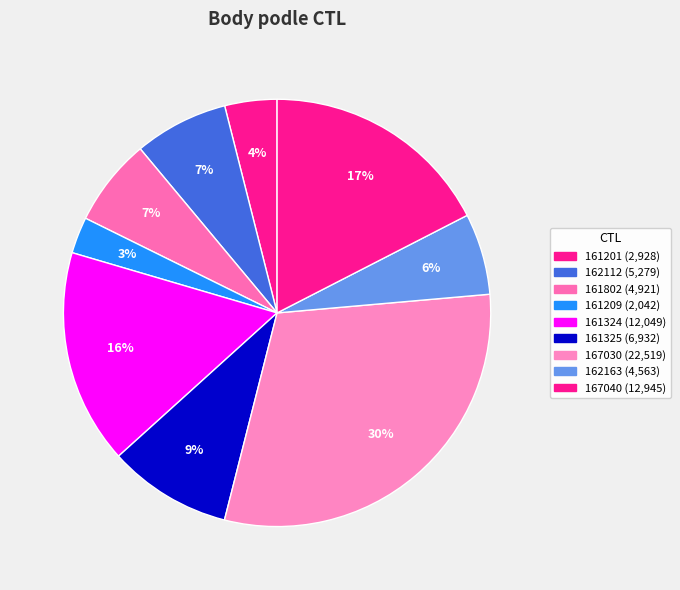

Does any single category account for the majority?

No